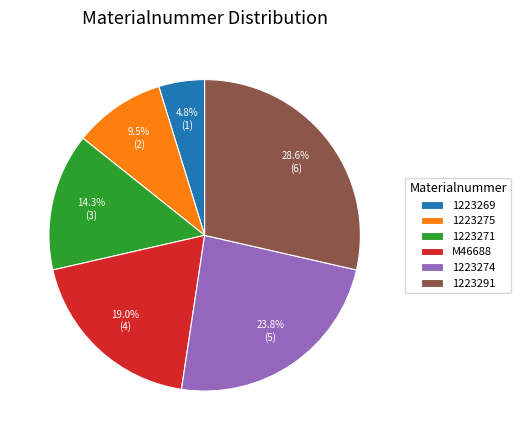

How many slices are in this pie chart?

6